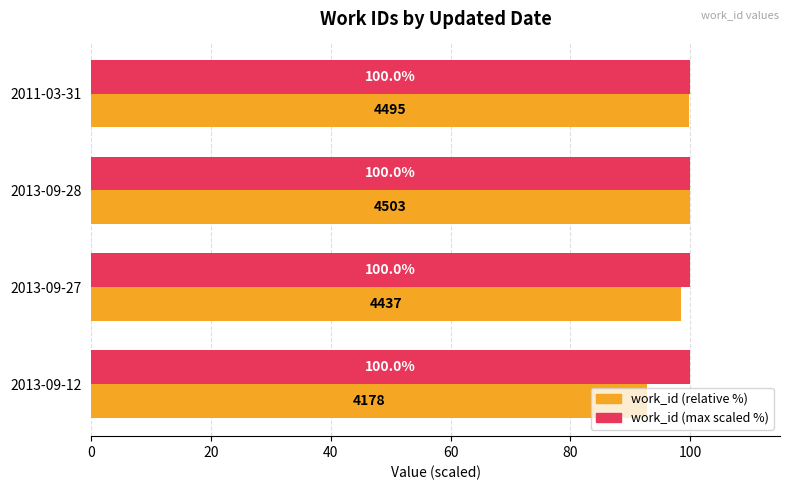

What is the total value across all series at 2013-09-28?

200.0